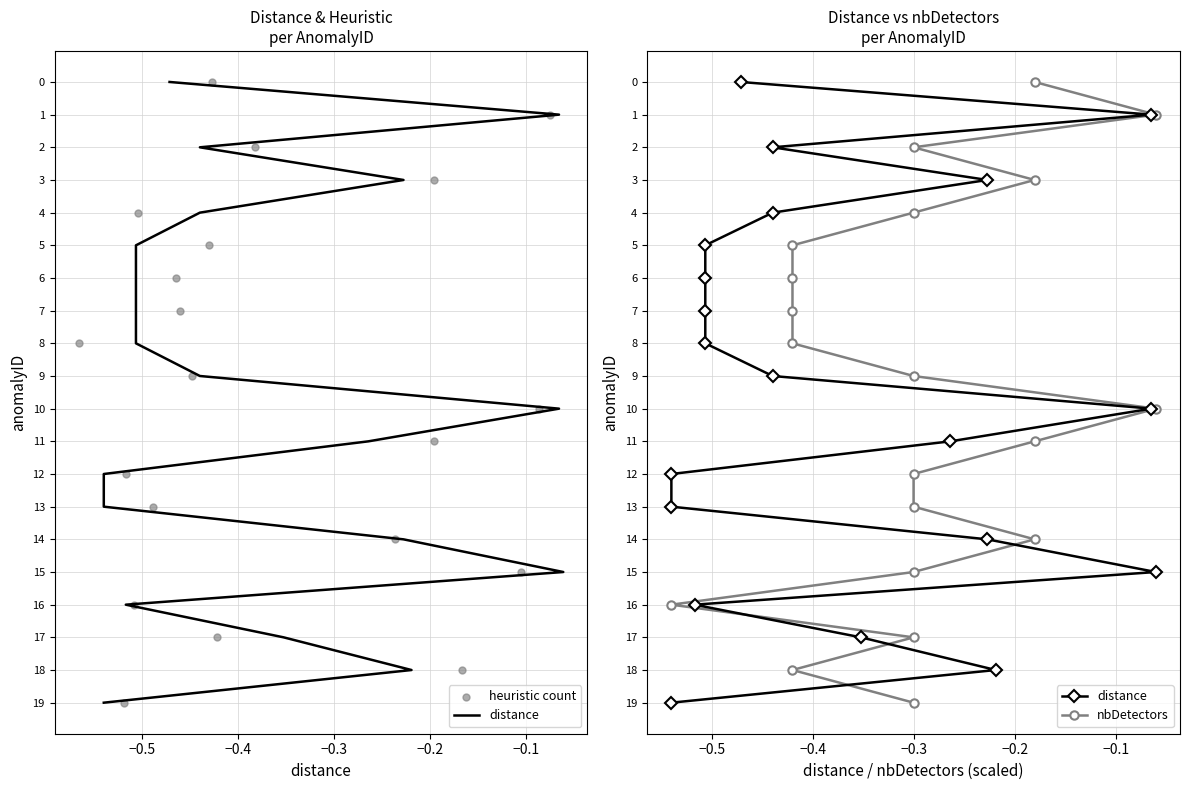

Which series reaches the minimum Y coordinate?

distance